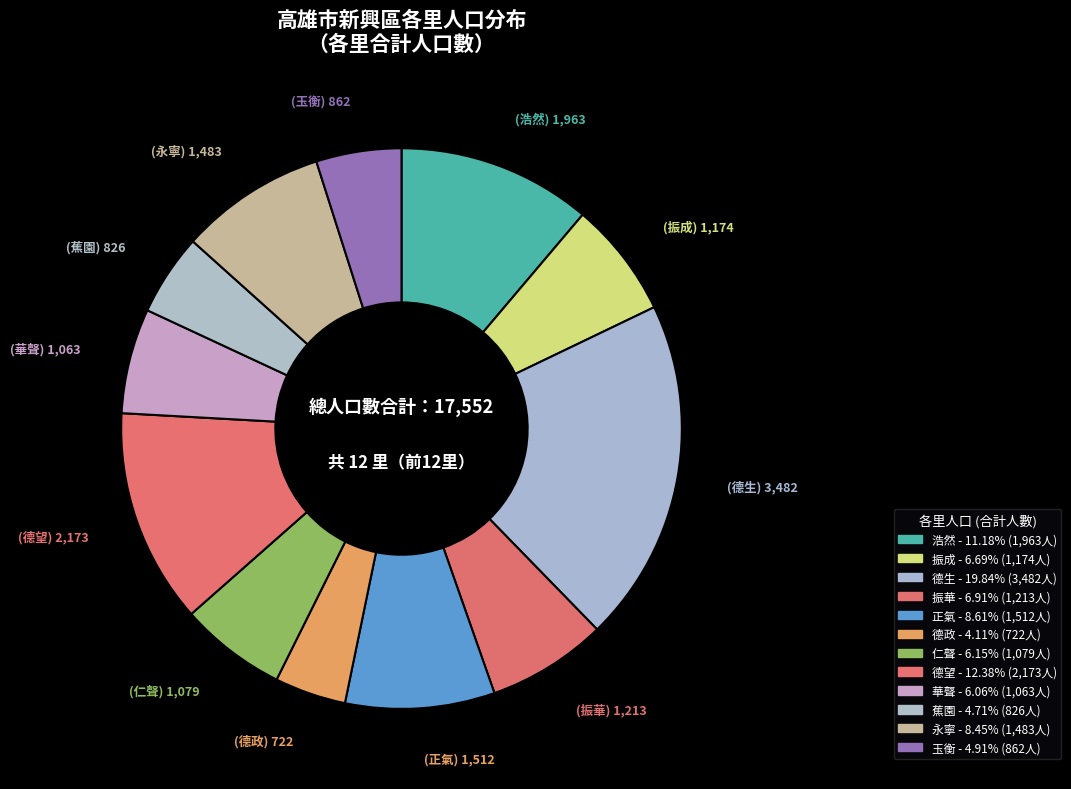

How many slices are in this pie chart?

12